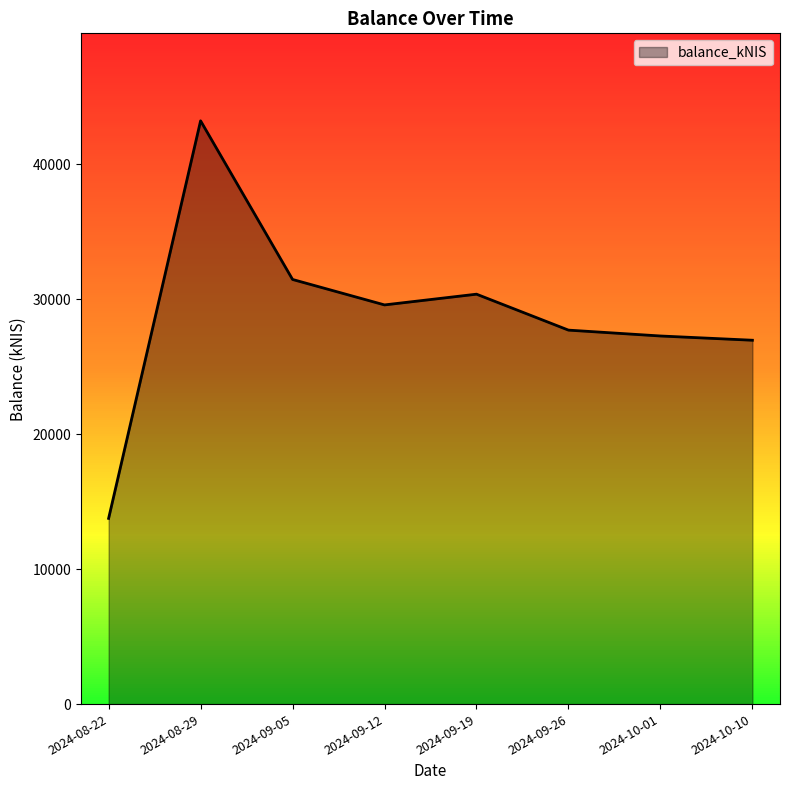

The value at 2024-09-19 is 18702.0. True or false?

False